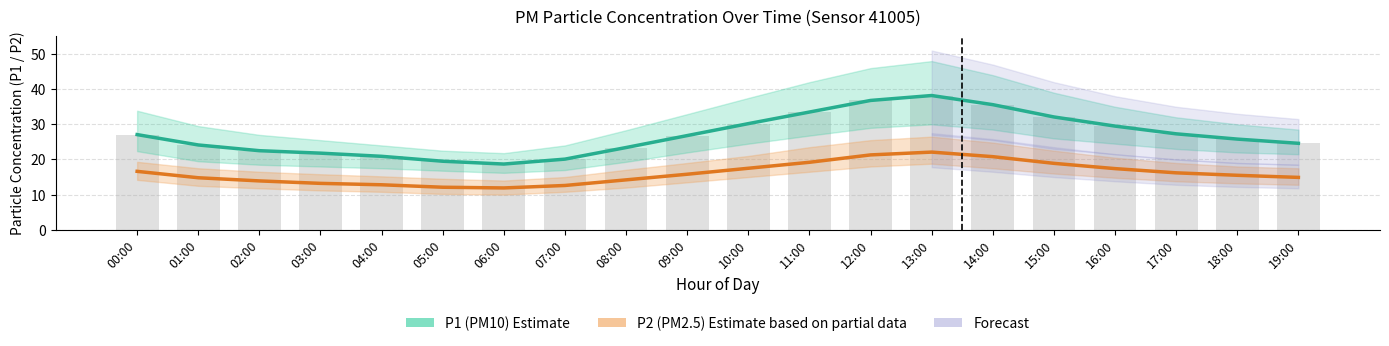

List the series in order of their overall mean, highest first.

P1 (PM10) Estimate, P2 (PM2.5) Estimate